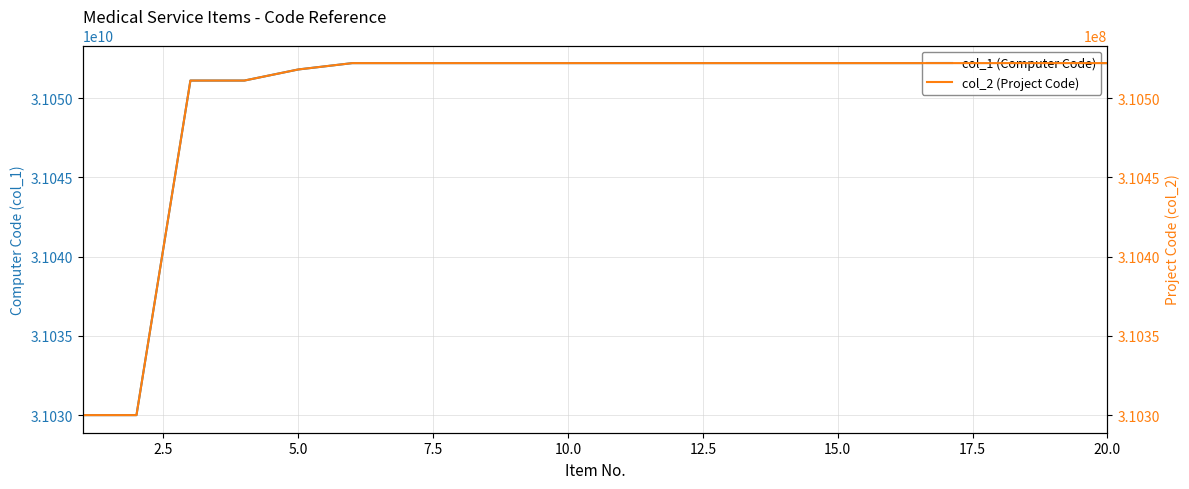

Is it true that col_2 (Project Code) equals 310522004 at 20.0?

True